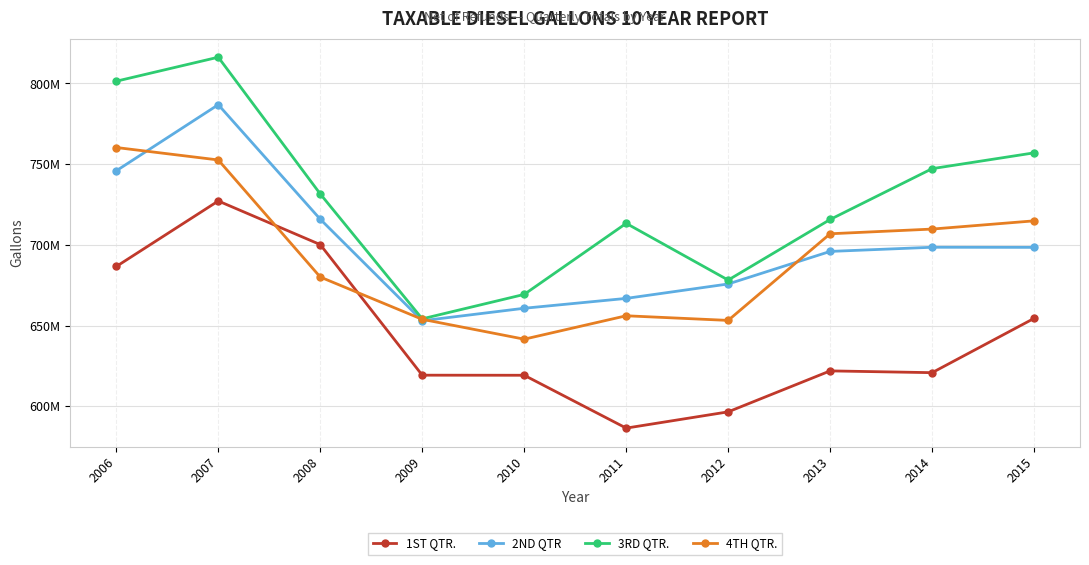

Does the chart have visible grid lines?

Yes